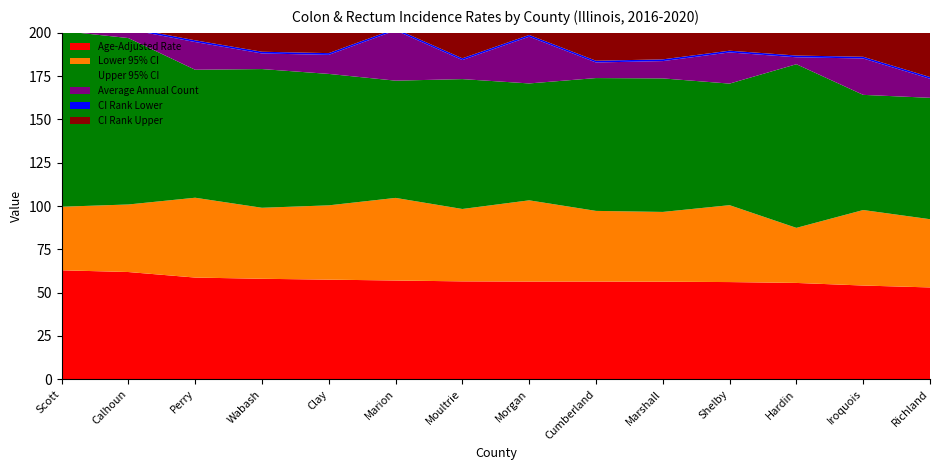

Reading right to left, transcribe all the data shown in this chart.

Age-Adjusted Rate: Richland=53.0	Iroquois=54.1	Hardin=55.6	Shelby=56.1	Marshall=56.3	Cumberland=56.4	Morgan=56.4	Moultrie=56.5	Marion=57.0	Clay=57.5	Wabash=58.0	Perry=58.7	Calhoun=61.9	Scott=62.9
Lower 95% CI: Richland=39.4	Iroquois=43.6	Hardin=31.8	Shelby=44.4	Marshall=40.3	Cumberland=40.8	Morgan=46.9	Moultrie=41.8	Marion=47.7	Clay=42.9	Wabash=41.0	Perry=46.1	Calhoun=39.0	Scott=36.7
Upper 95% CI: Richland=70.1	Iroquois=66.5	Hardin=94.5	Shelby=70.2	Marshall=77.1	Cumberland=76.7	Morgan=67.5	Moultrie=75.0	Marion=67.7	Clay=75.9	Wabash=80.1	Perry=73.9	Calhoun=96.1	Scott=101.5
Average Annual Count: Richland=11.0	Iroquois=21.0	Hardin=4.0	Shelby=18.0	Marshall=10.0	Cumberland=9.0	Morgan=27.0	Moultrie=11.0	Marion=29.0	Clay=11.0	Wabash=9.0	Perry=16.0	Calhoun=5.0	Scott=4.0
CI Rank Lower: Richland=1.0	Iroquois=1.0	Hardin=1.0	Shelby=1.0	Marshall=1.0	Cumberland=1.0	Morgan=1.0	Moultrie=1.0	Marion=1.0	Clay=1.0	Wabash=1.0	Perry=1.0	Calhoun=1.0	Scott=1.0
CI Rank Upper: Richland=94.0	Iroquois=79.0	Hardin=99.0	Shelby=83.0	Marshall=95.0	Cumberland=93.0	Morgan=65.0	Moultrie=90.0	Marion=58.0	Clay=90.0	Wabash=94.0	Perry=70.0	Calhoun=98.0	Scott=98.0